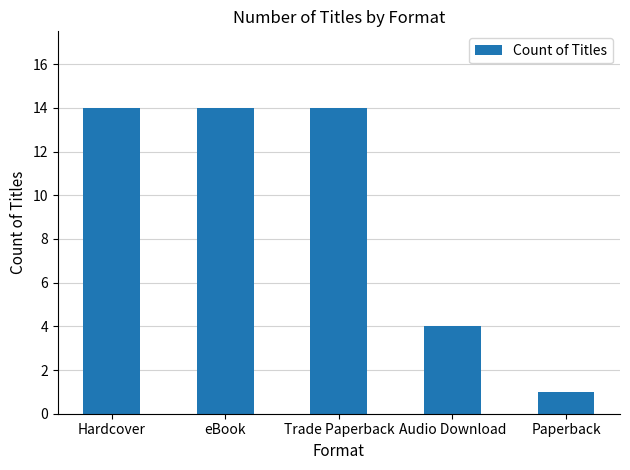

What is the ratio of the value at Hardcover to the value at Trade Paperback?

1.0